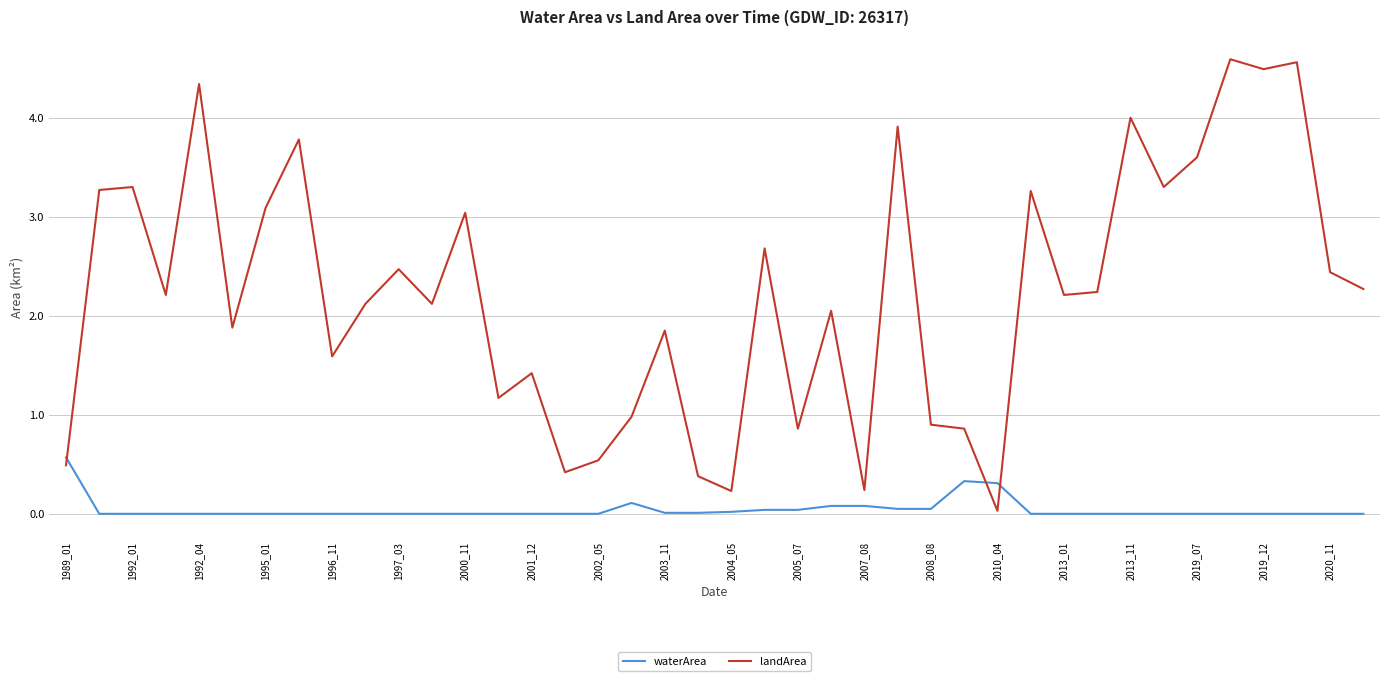

After their last crossing, which series has the higher values: landArea or waterArea?

landArea